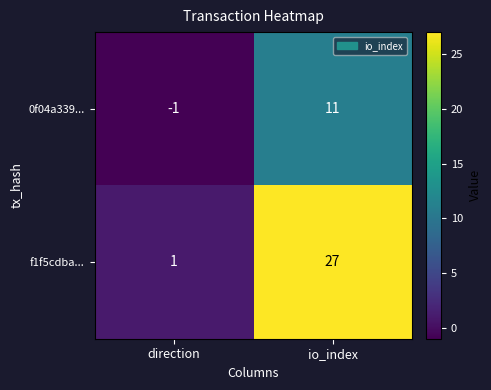

What is the spread (max minus min) of values at direction?

2